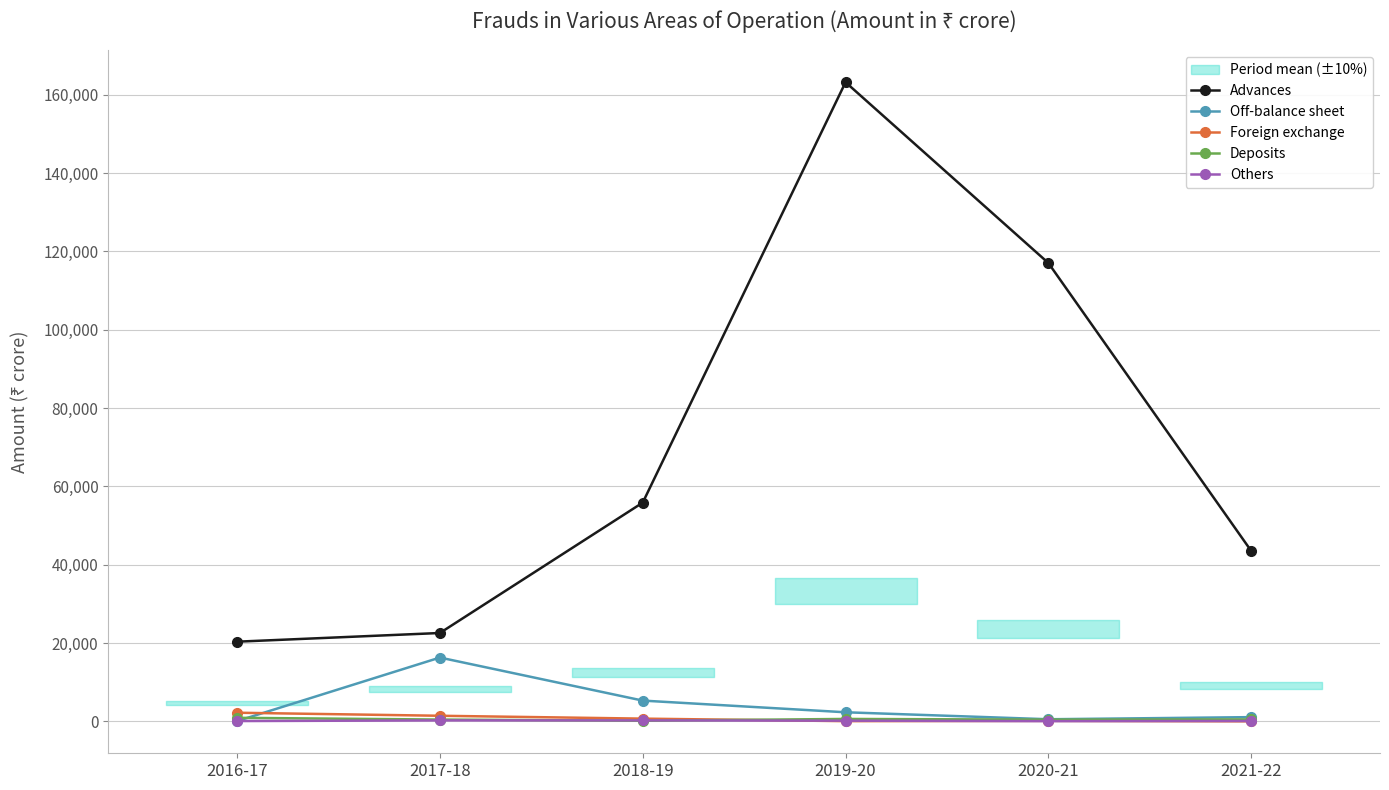

How many data points in Others are above 172?

2